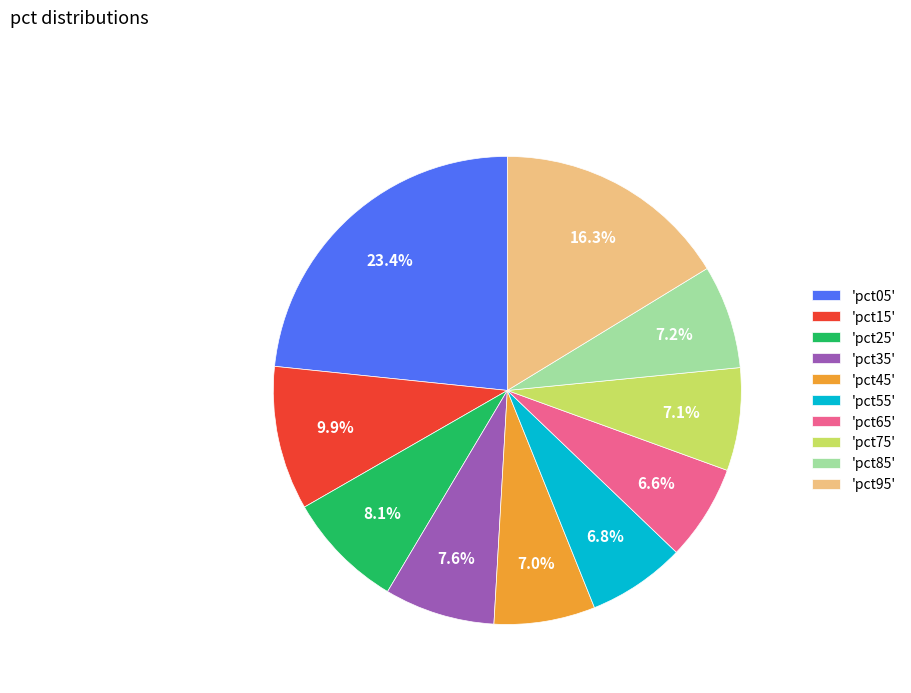

Which slice is the largest?

'pct05'